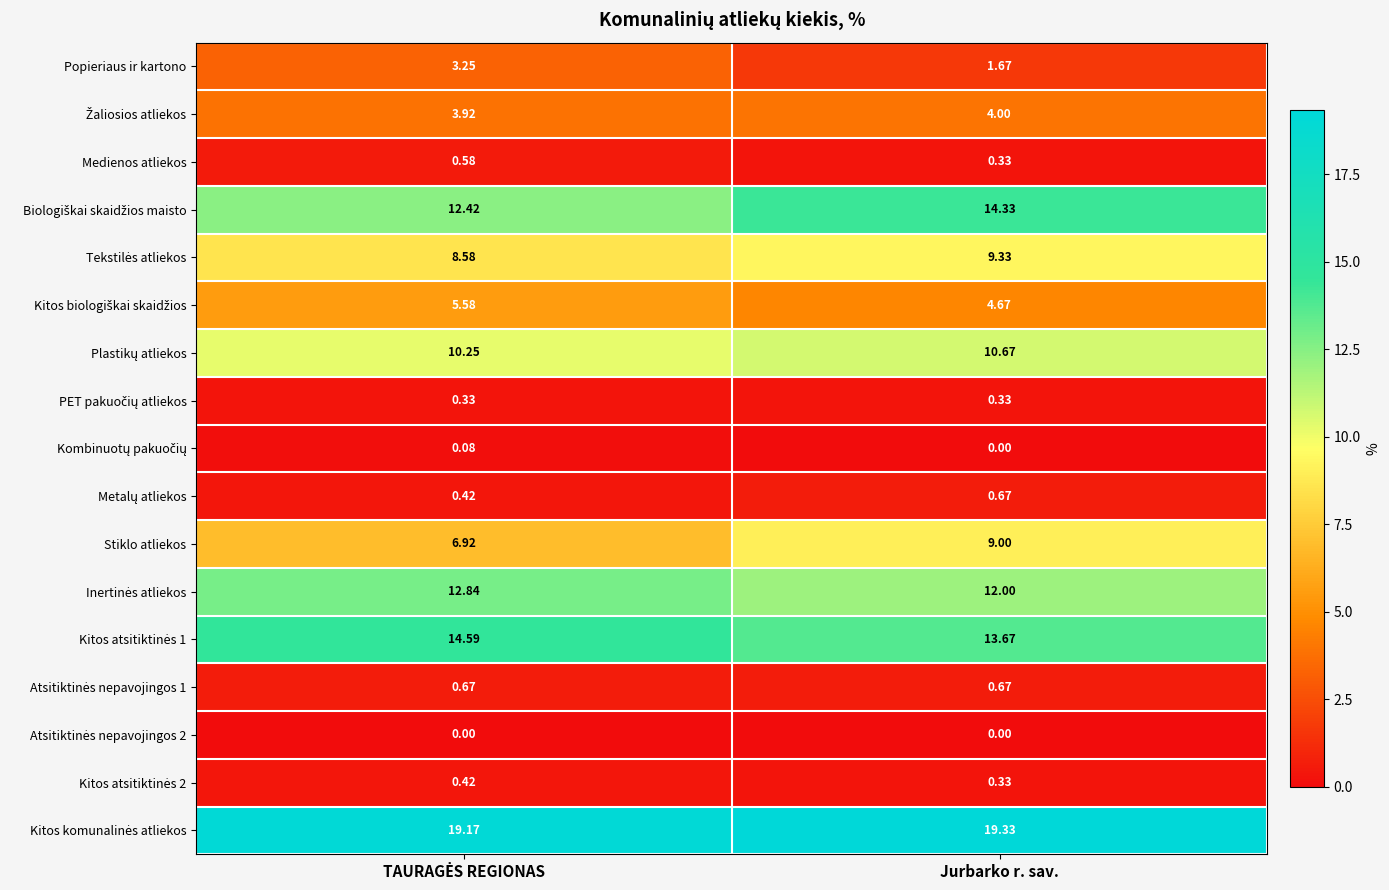

At which category is the sum across all series the highest?

Jurbarko r. sav.